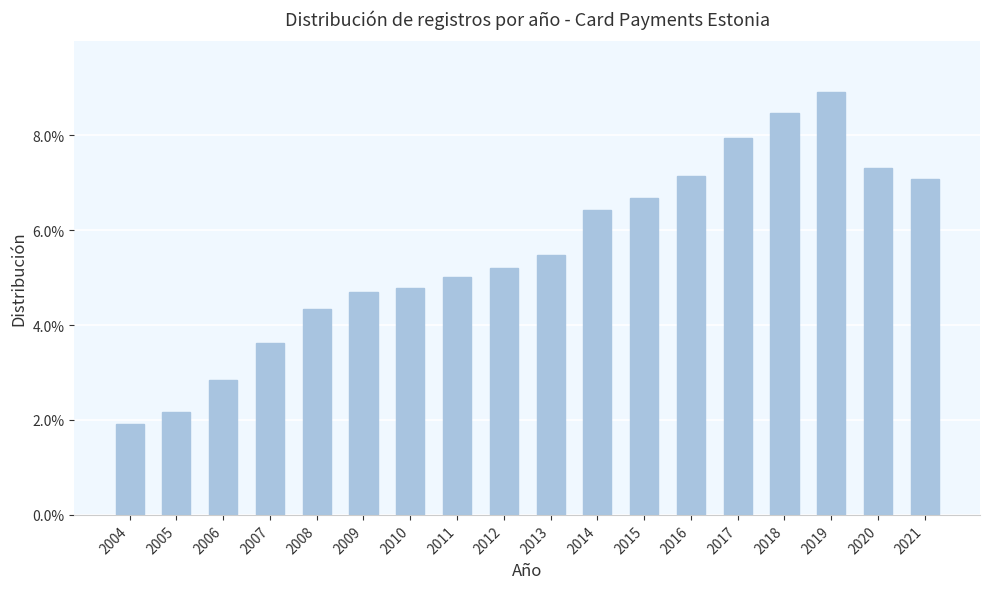

Does the chart contain stacked bars?

No